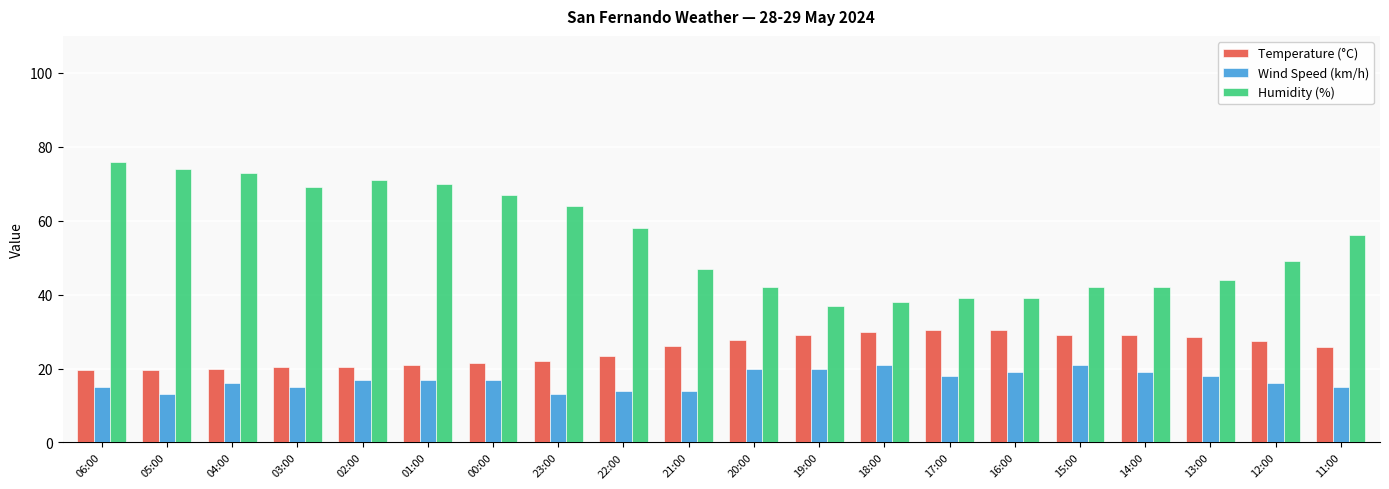

At which label is Humidity (%) closest to 56?

11:00